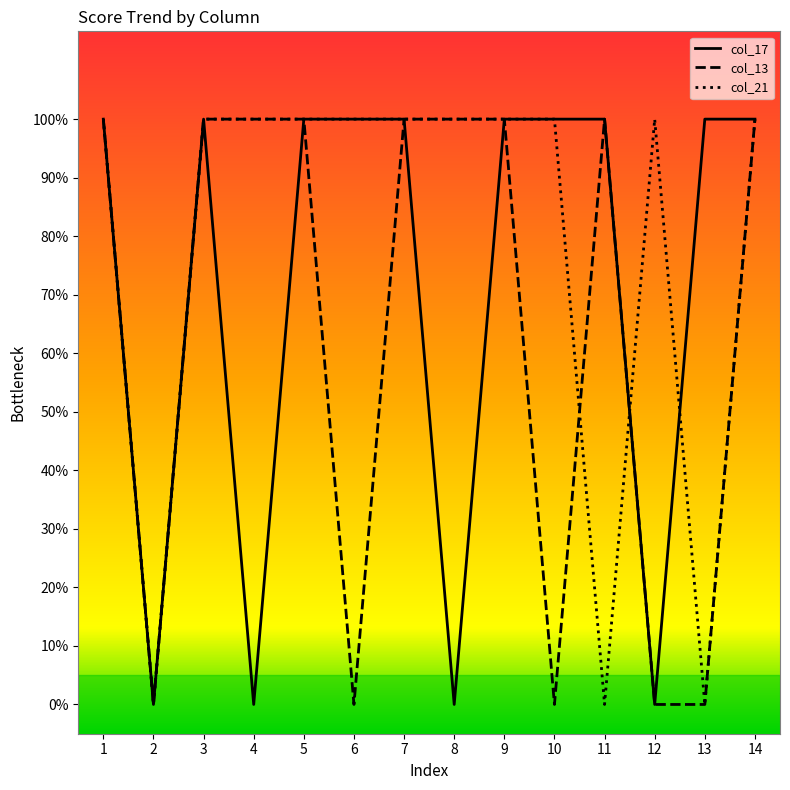

At which category does the chart reach its minimum across all series?

2